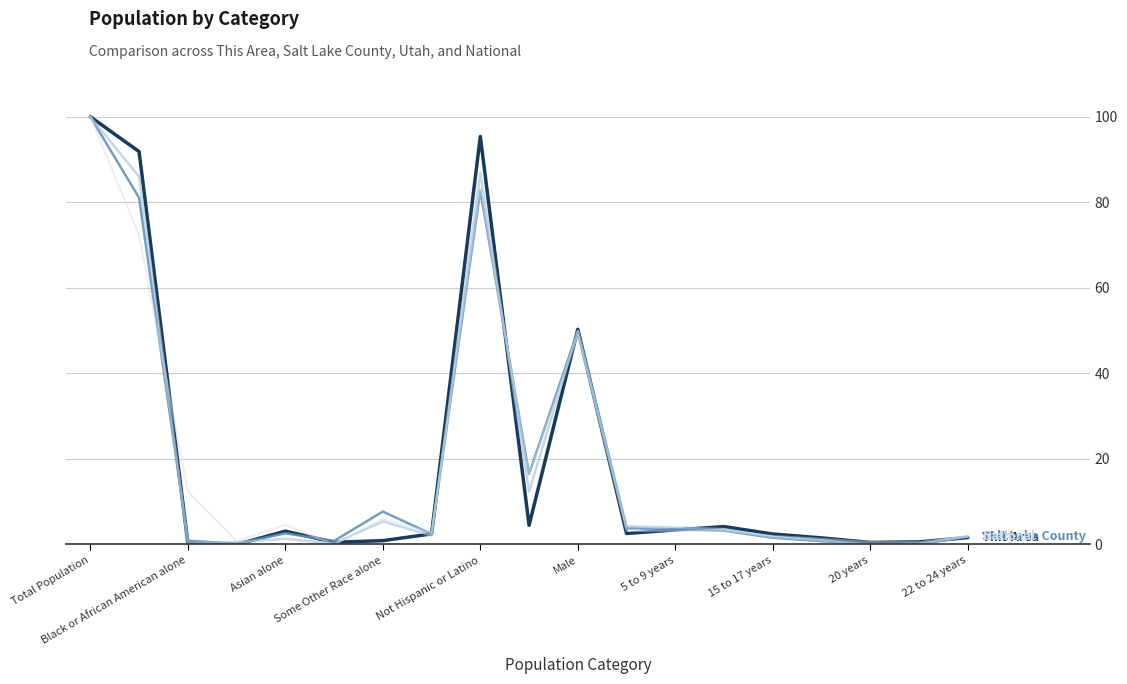

What is the maximum value shown in the chart?

100.0